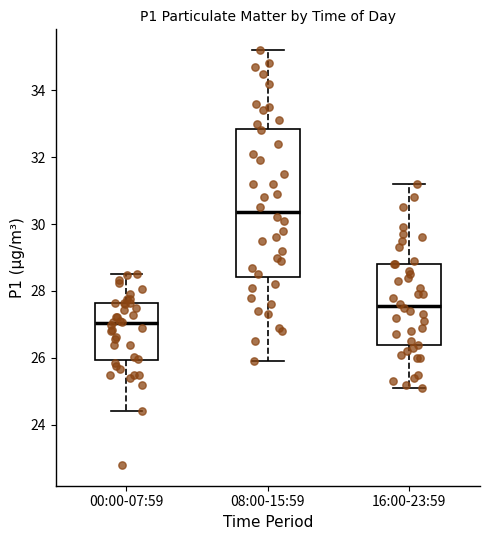

Where does the median line of the box for 08:00-15:59 sit on the y-axis? The values are not printed on the chart, so give them approximately, as read against the axis.

30.4